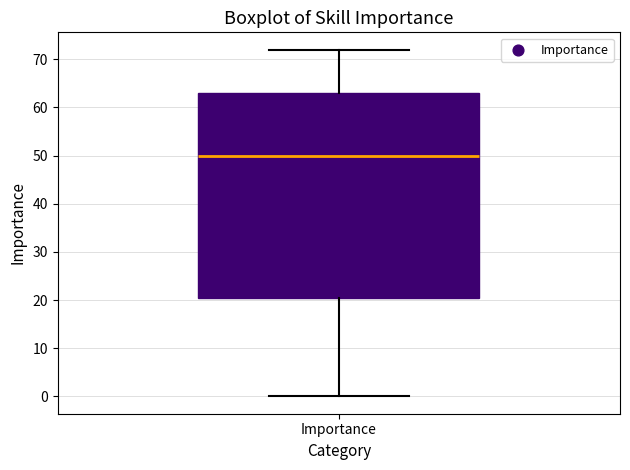

Read this box plot against the y-axis: the position of the median line, the range covered by the box, and the ends of both whiskers. The values are not printed on the chart, so give them approximately, as read against the axis.

median 50, box 21 to 63, whiskers 0 to 72